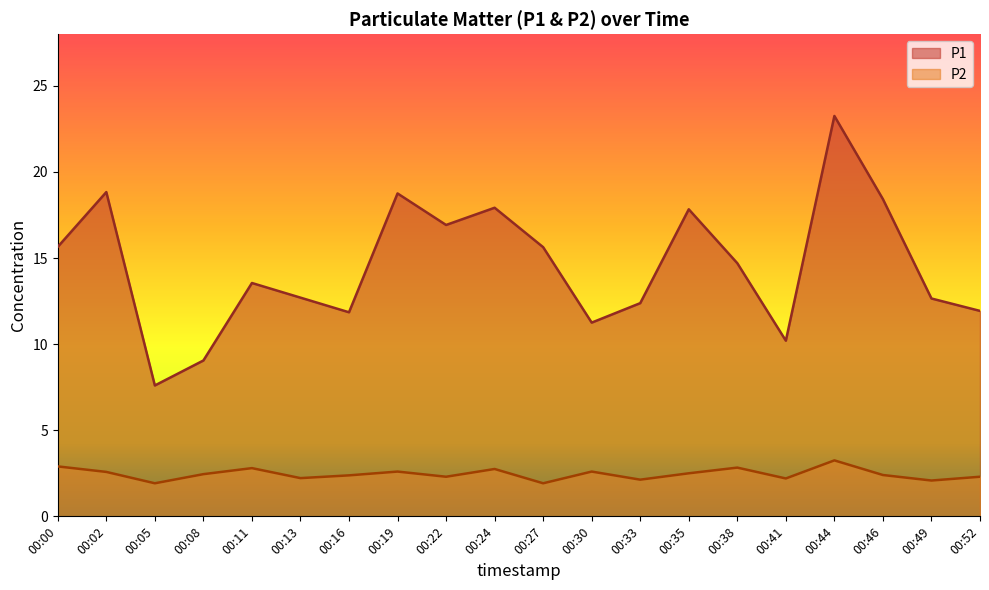

Which series changed the most between 00:08 and 00:16?

P1